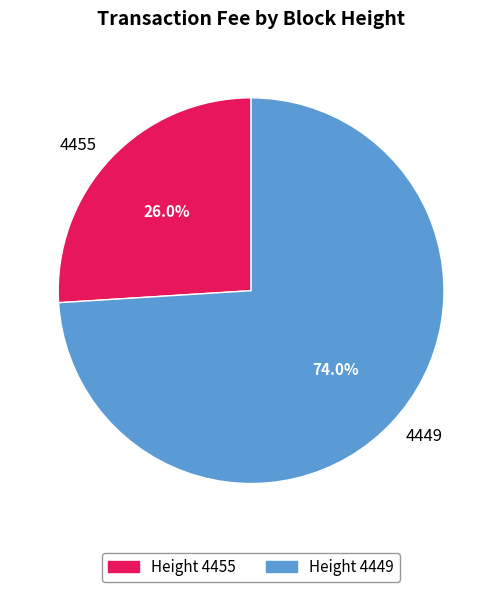

To the nearest percent, what is the combined percentage of 4449 and 4455?

100%